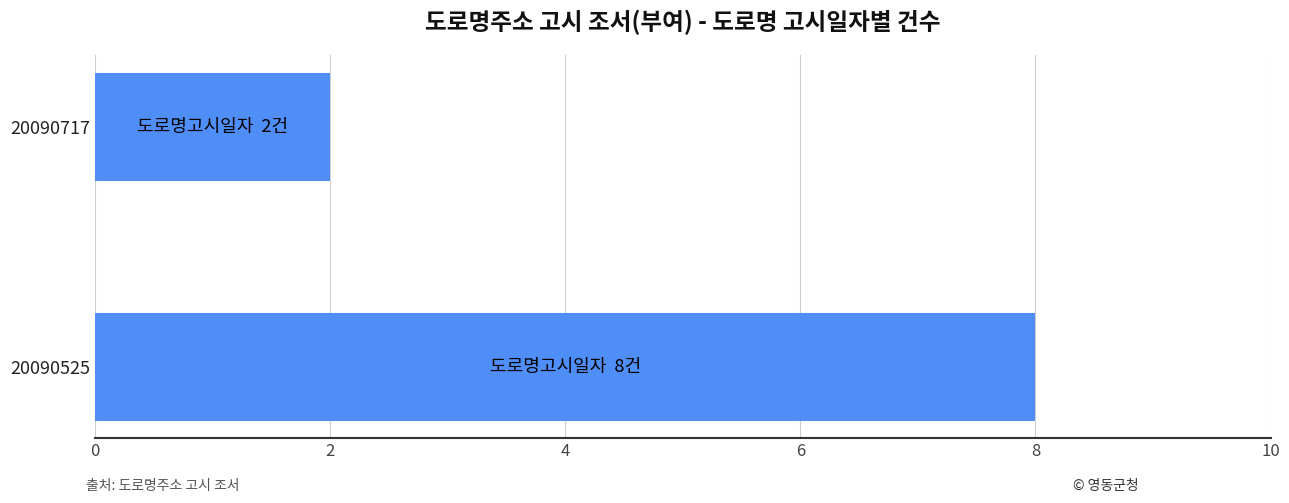

Is it true that the value at 20090717 is 3?

False